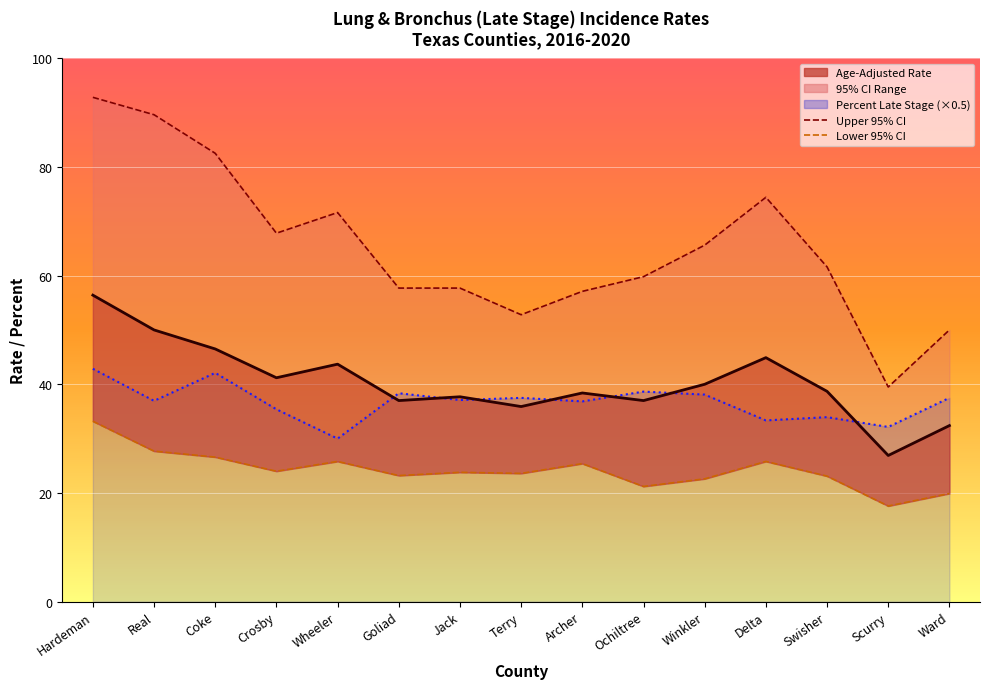

Reading left to right, what are all the values shown in this chart?

Age-Adjusted Rate: Hardeman=56.4	Real=50.0	Coke=46.5	Crosby=41.2	Wheeler=43.7	Goliad=37.0	Jack=37.7	Terry=35.9	Archer=38.4	Ochiltree=37.0	Winkler=40.0	Delta=44.9	Swisher=38.7	Scurry=26.9	Ward=32.4
Upper 95% CI: Hardeman=92.8	Real=89.6	Coke=82.5	Crosby=67.8	Wheeler=71.6	Goliad=57.7	Jack=57.7	Terry=52.8	Archer=57.1	Ochiltree=59.8	Winkler=65.6	Delta=74.4	Swisher=61.6	Scurry=39.5	Ward=50.0
Lower 95% CI: Hardeman=33.2	Real=27.7	Coke=26.6	Crosby=24.0	Wheeler=25.8	Goliad=23.2	Jack=23.8	Terry=23.6	Archer=25.4	Ochiltree=21.2	Winkler=22.6	Delta=25.8	Swisher=23.1	Scurry=17.6	Ward=19.9
Percent Late Stage: Hardeman=42.9	Real=37.0	Coke=42.1	Crosby=35.4	Wheeler=30.0	Goliad=38.4	Jack=37.1	Terry=37.5	Archer=36.9	Ochiltree=38.6	Winkler=38.1	Delta=33.4	Swisher=34.0	Scurry=32.1	Ward=37.5